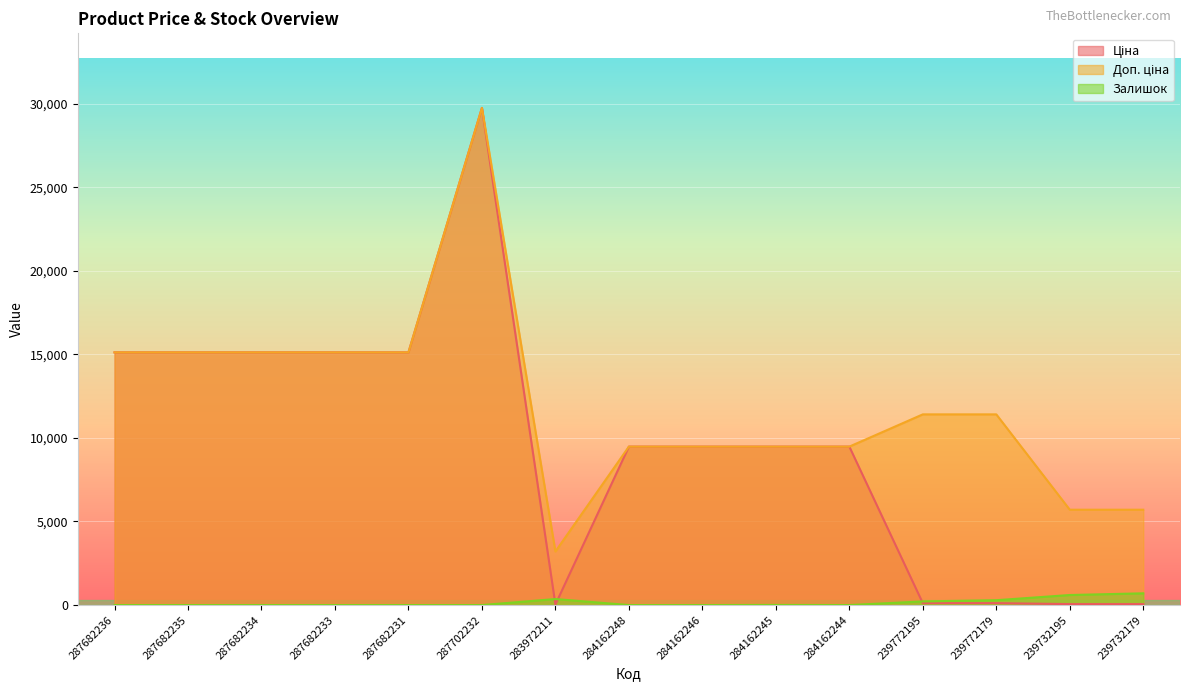

The value of Залишок at 283972211 is 239.6. True or false?

False